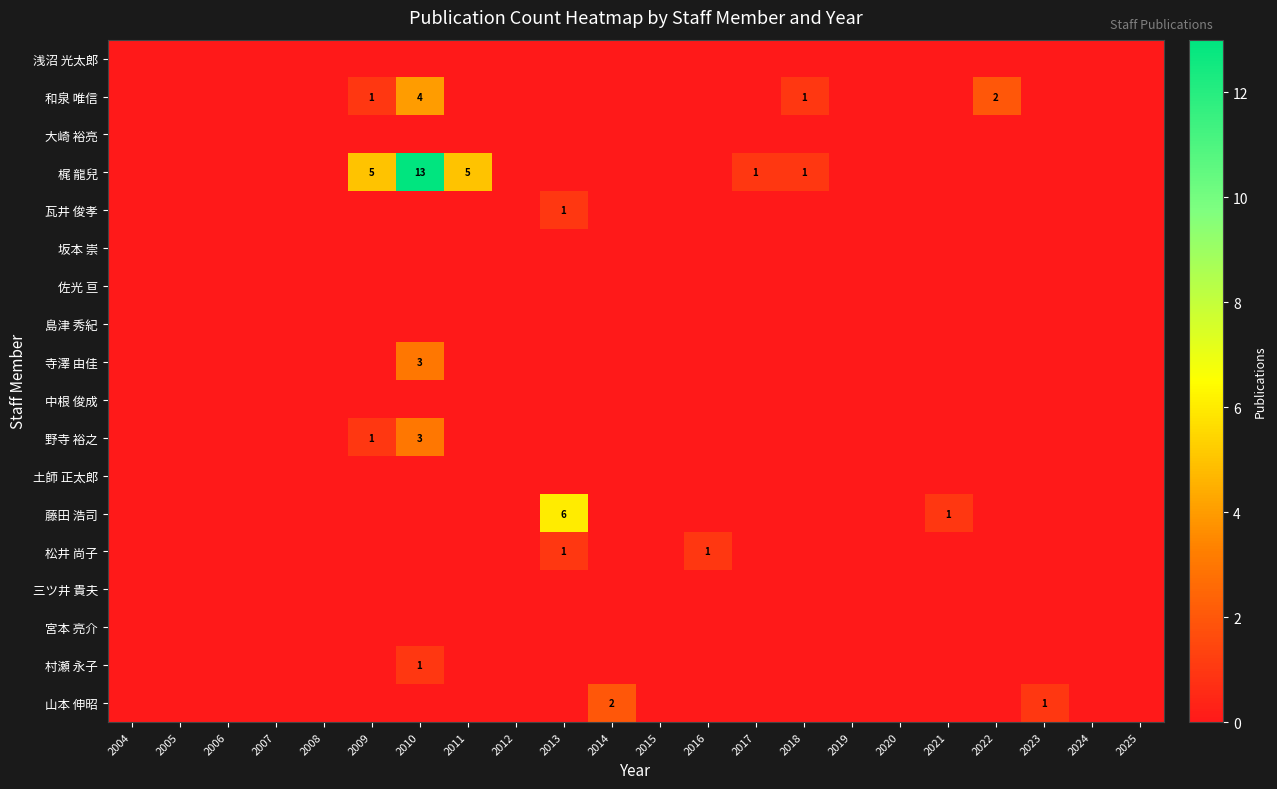

What is the maximum value for 村瀬 永子?

1